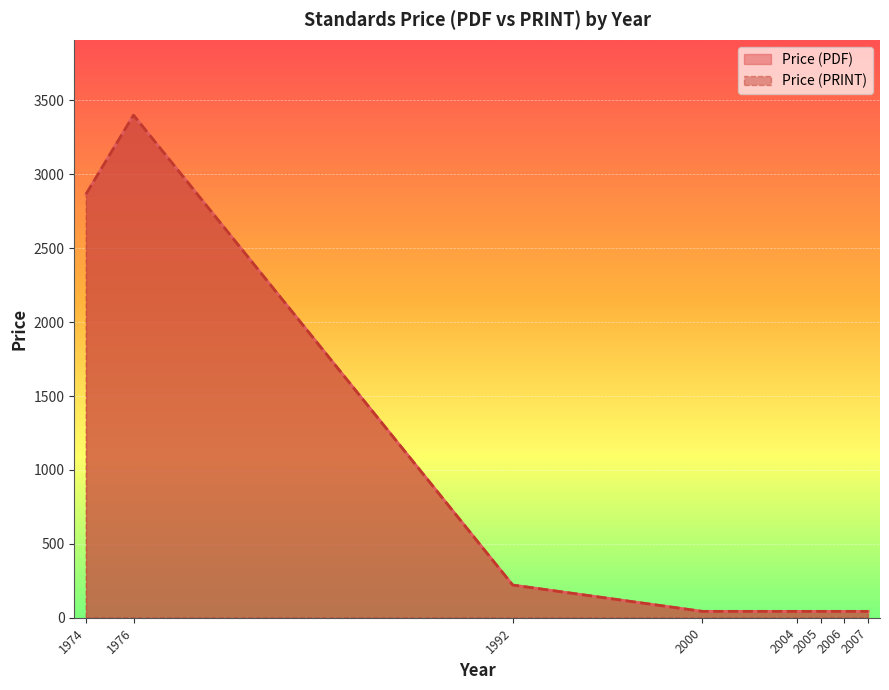

True or false: Price (PRINT) and Price (PDF) intersect in this chart.

False